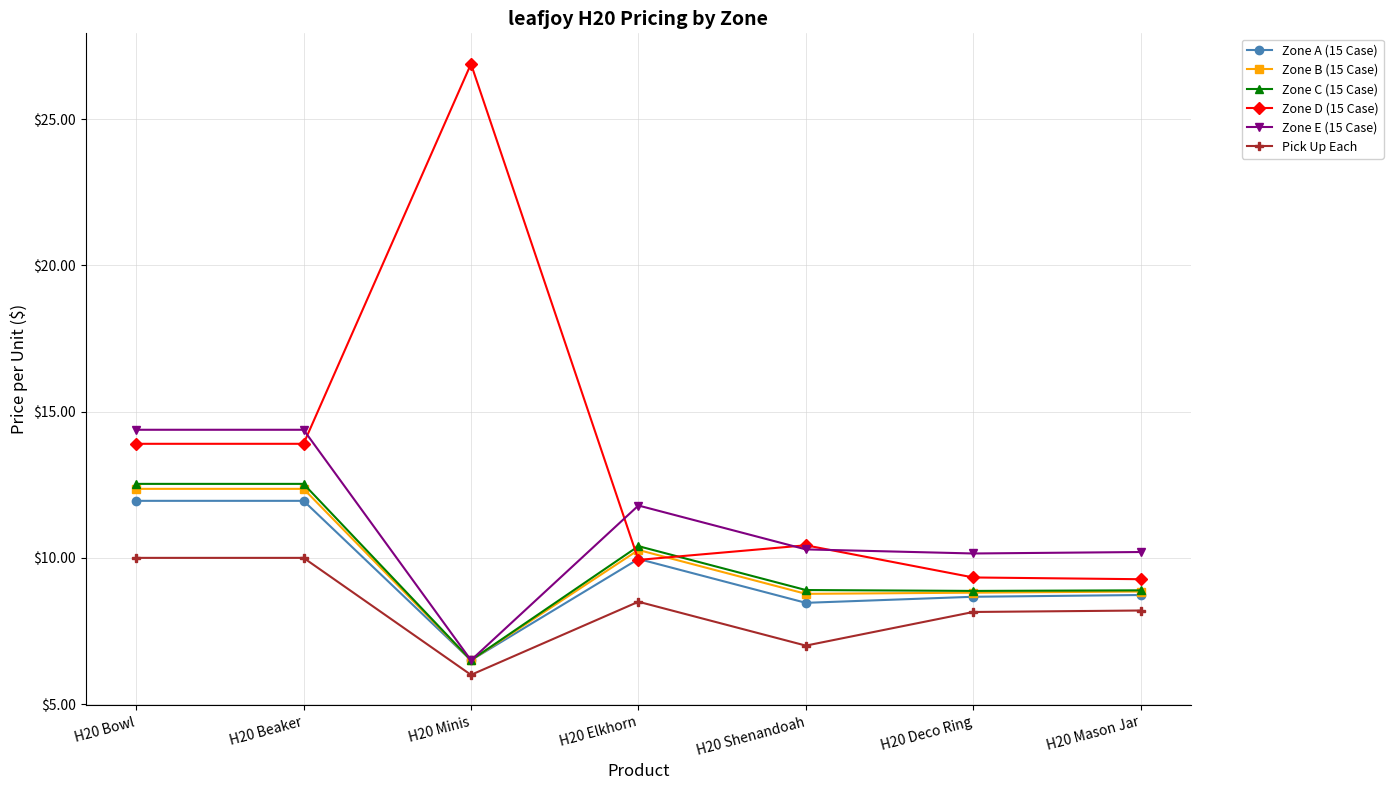

Which label corresponds to the largest value in the chart?

H20 Minis